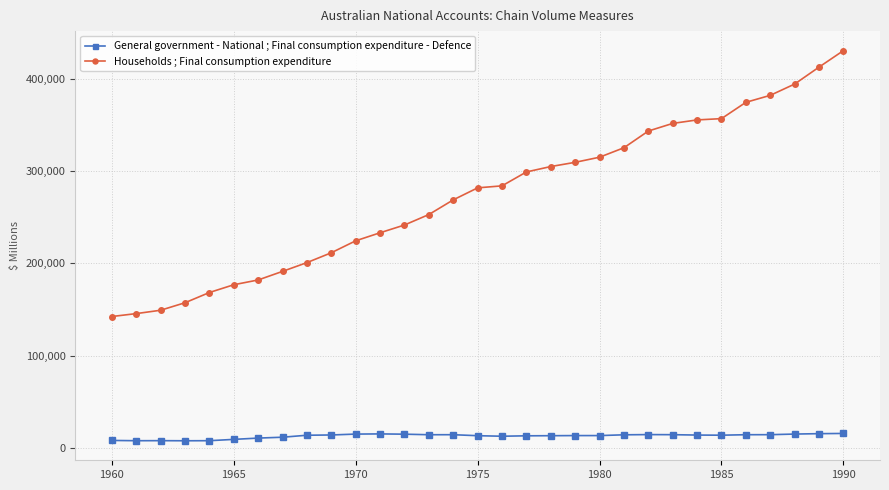

What is the difference between the second highest and minimum values in the Households ; Final consumption expenditure series?

270337